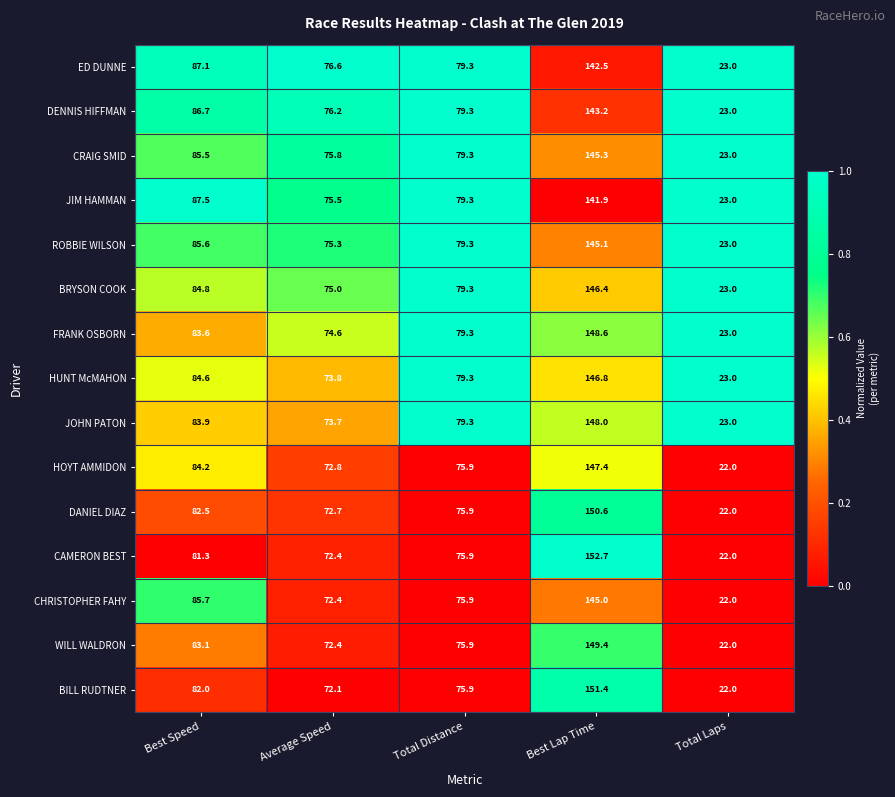

What is the average value of the DANIEL DIAZ series?

80.7